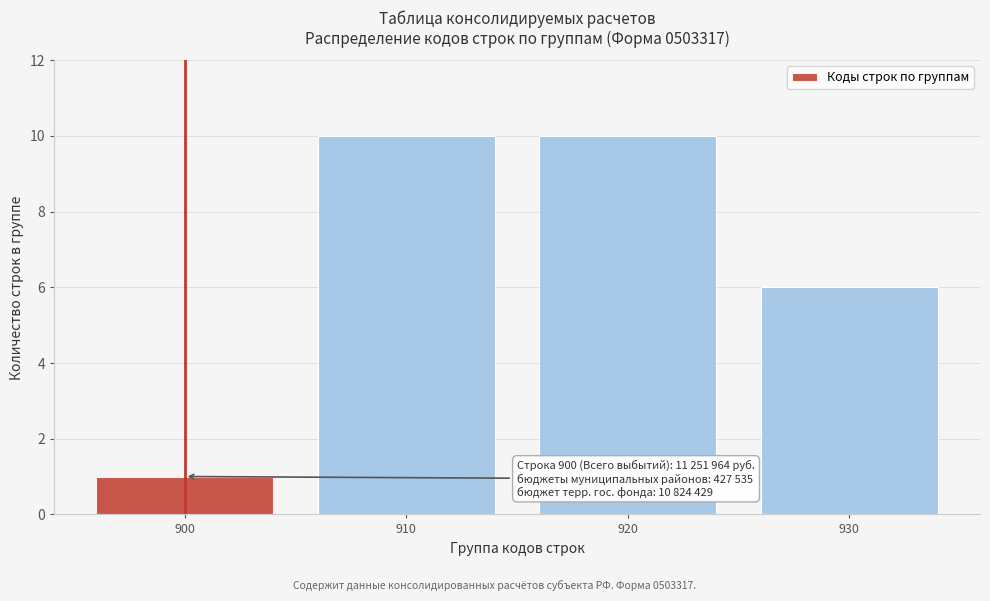

Reading left to right, list all the values displayed in this chart.

900=1	910=10	920=10	930=6